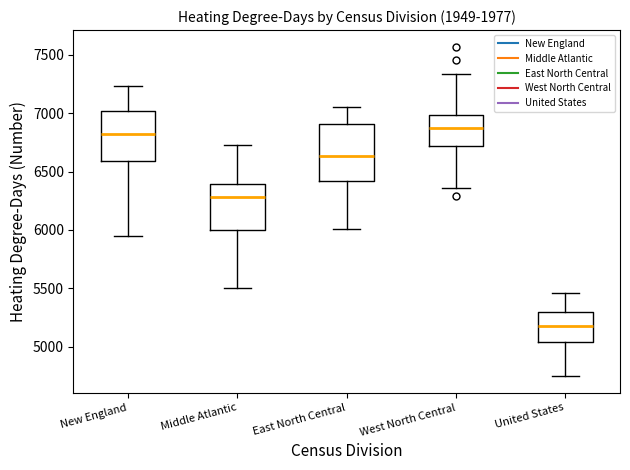

Reading left to right, transcribe this box plot: for each box, give where its median line is, the range the box spans, and where its two whiskers end, as read against the y-axis. The values are not printed on the chart, so give them approximately, as read against the axis.

New England: median 6850, box 6600 to 7000, whiskers 5950 to 7250
Middle Atlantic: median 6300, box 6000 to 6400, whiskers 5500 to 6750
East North Central: median 6650, box 6400 to 6900, whiskers 6000 to 7050
West North Central: median 6850, box 6700 to 7000, whiskers 6350 to 7350
United States: median 5200, box 5050 to 5300, whiskers 4750 to 5450